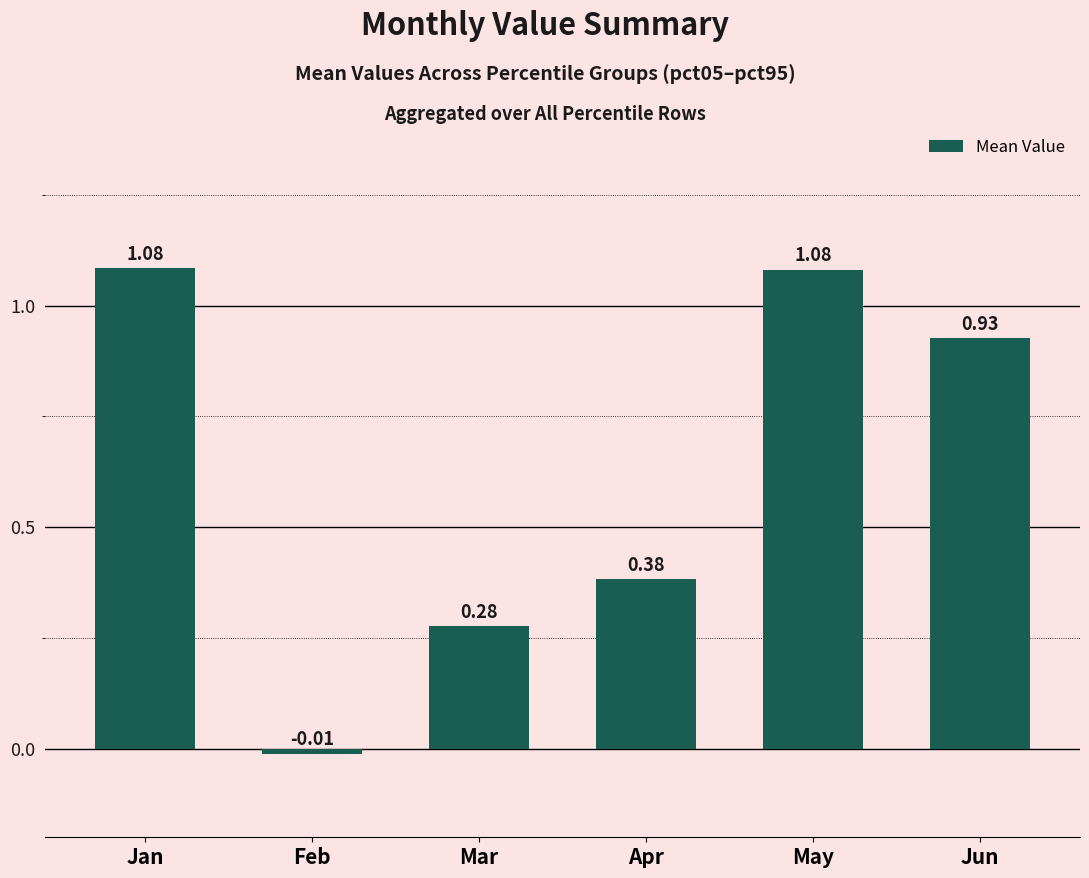

The chart shows a value of 1.6 at May. True or false?

False